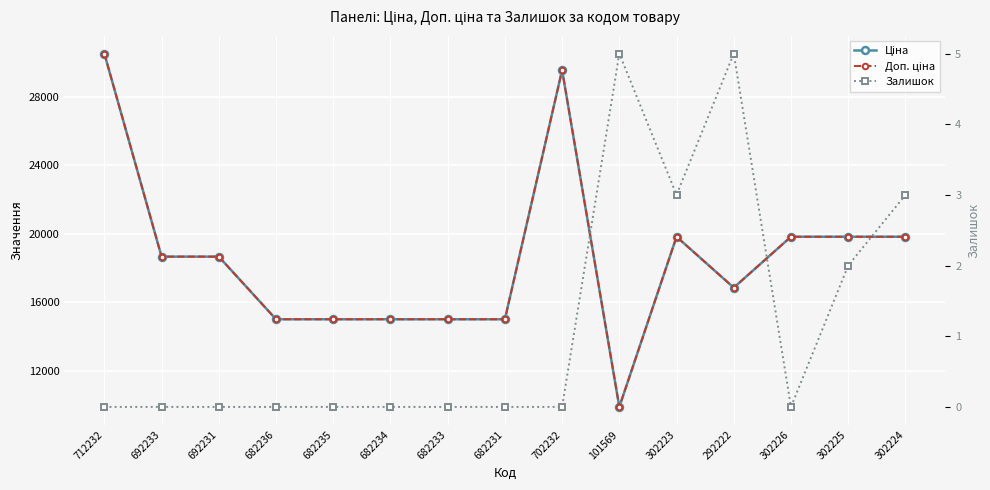

What is the total value across all series at 292222?

33731.3